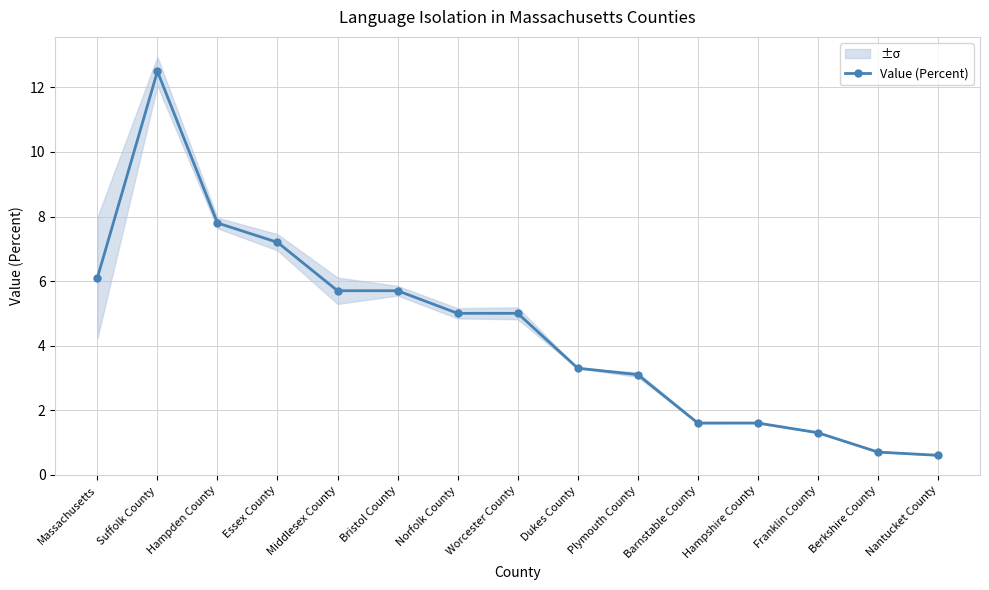

What is the sum of all values?

67.2